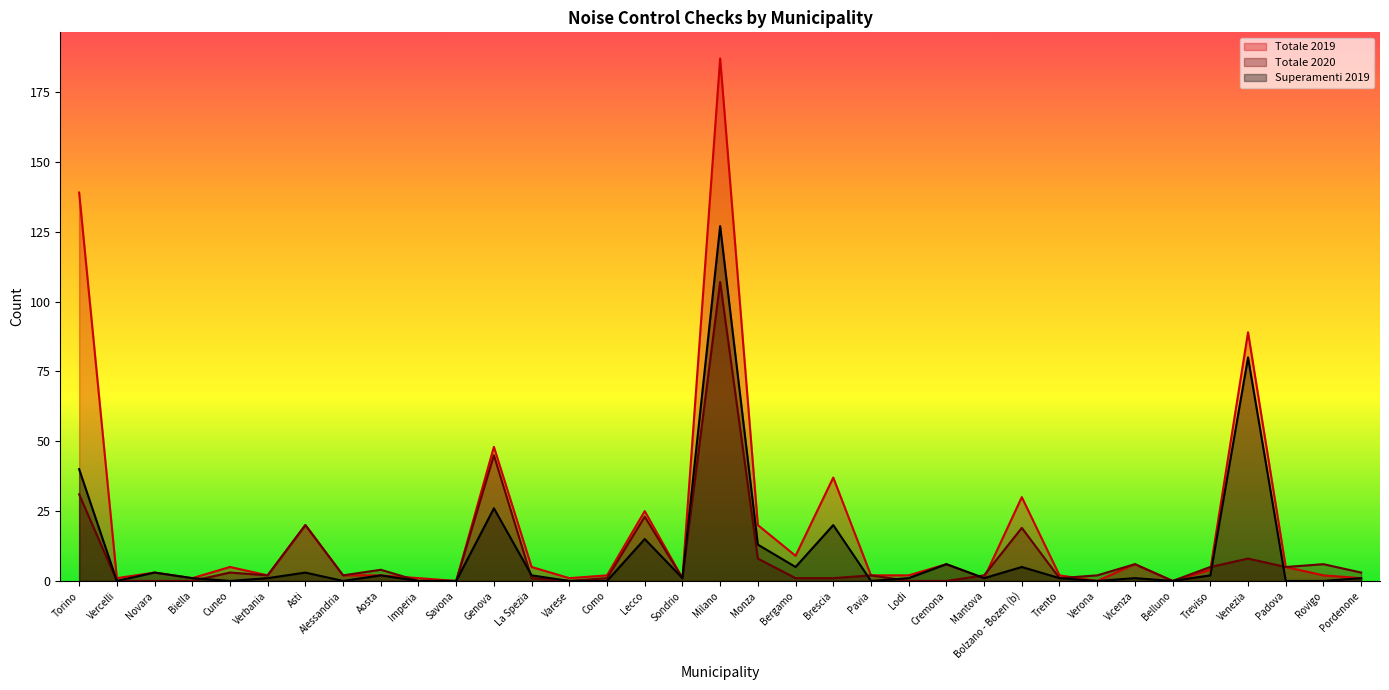

At Milano, list the series in order from largest to smallest.

Totale 2019, Superamenti 2019, Totale 2020